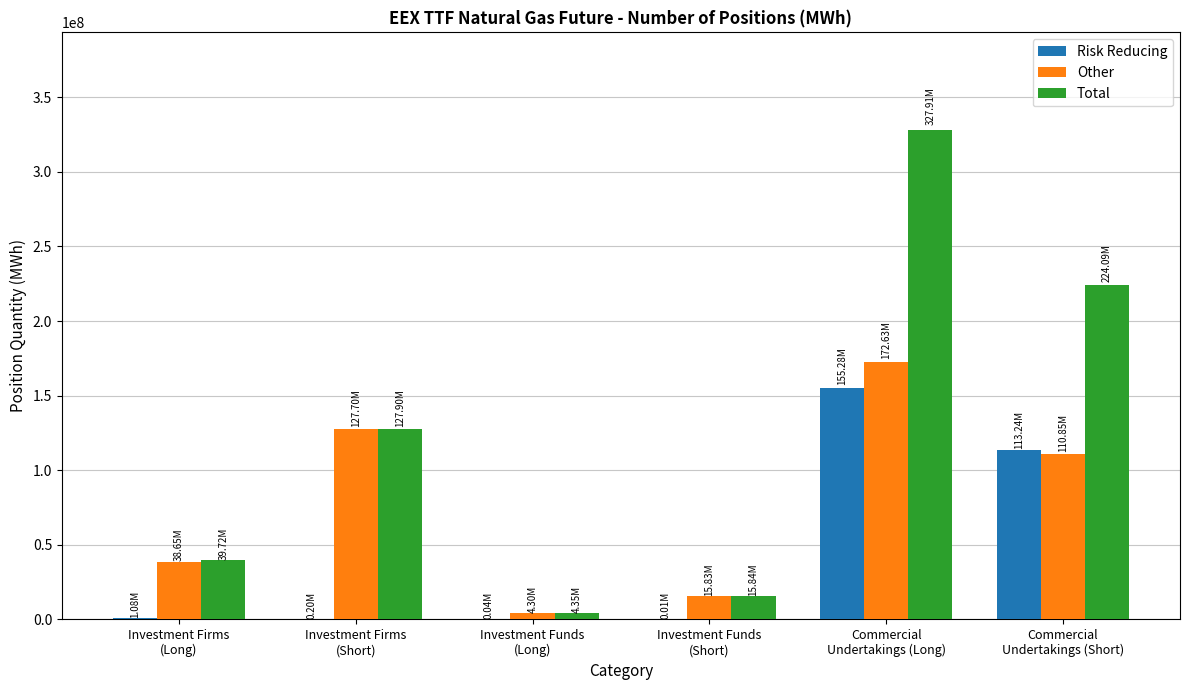

What is the sum of all Risk Reducing values?

269849482.0